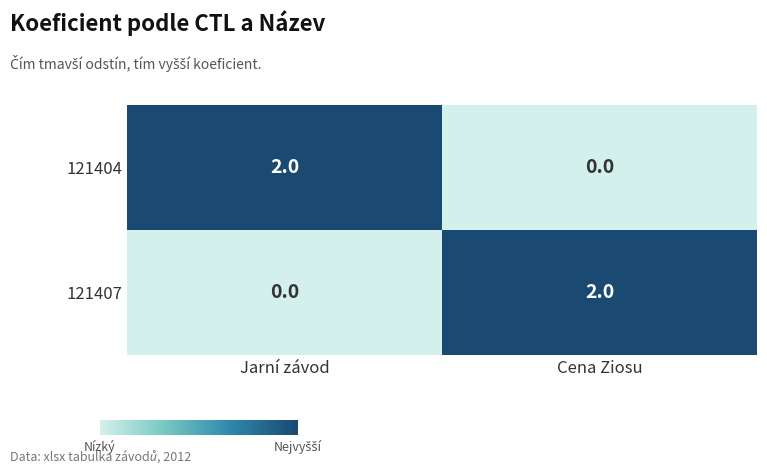

The 121407 series shows 0 at Jarní závod. True or false?

True